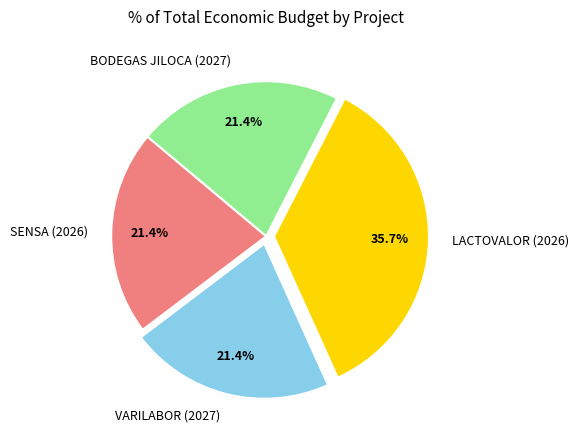

Which slice is the largest?

LACTOVALOR (2026)